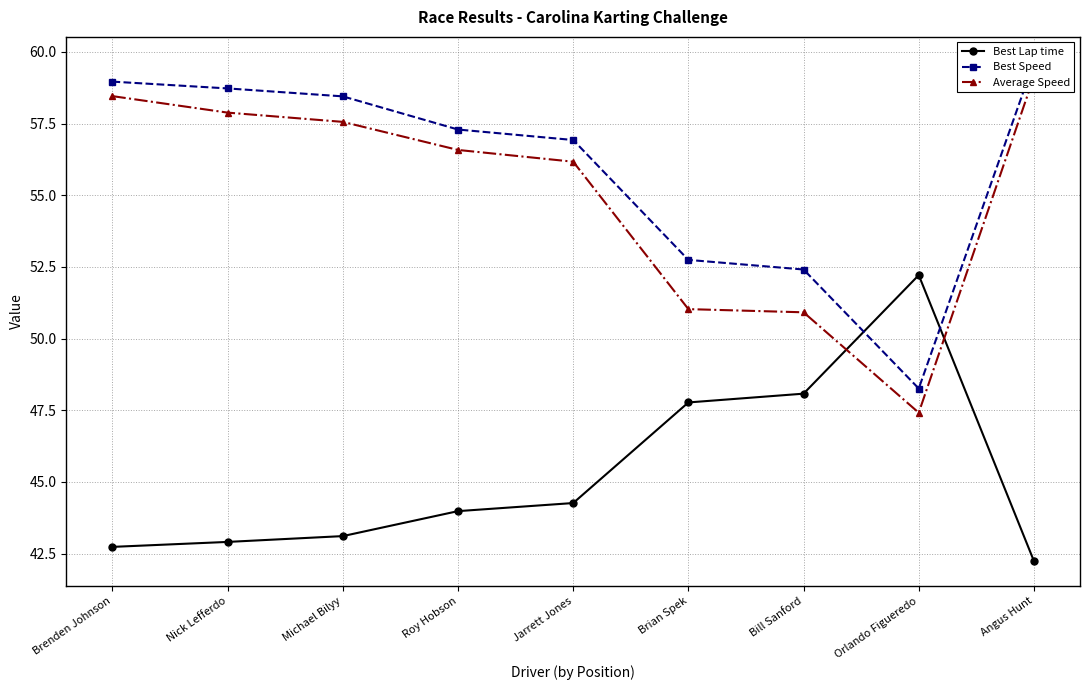

True or false: Average Speed and Best Speed intersect in this chart.

False